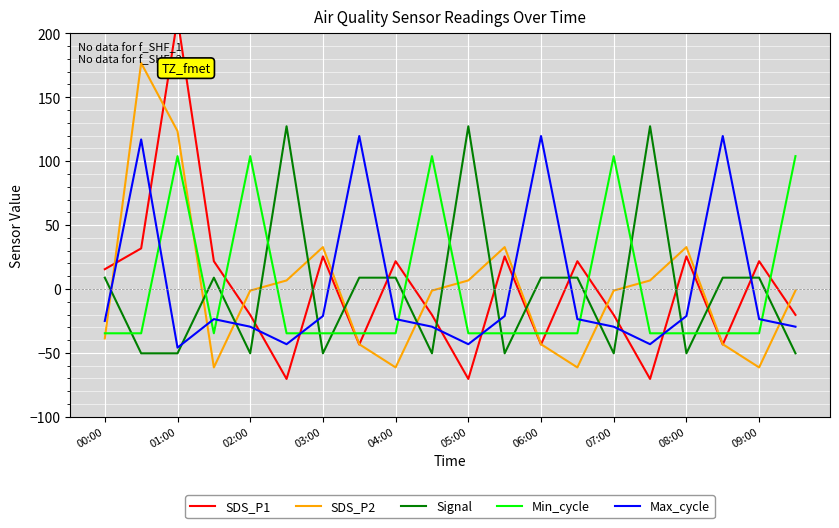

True or false: SDS_P1 has more than 0 interior local peaks.

True